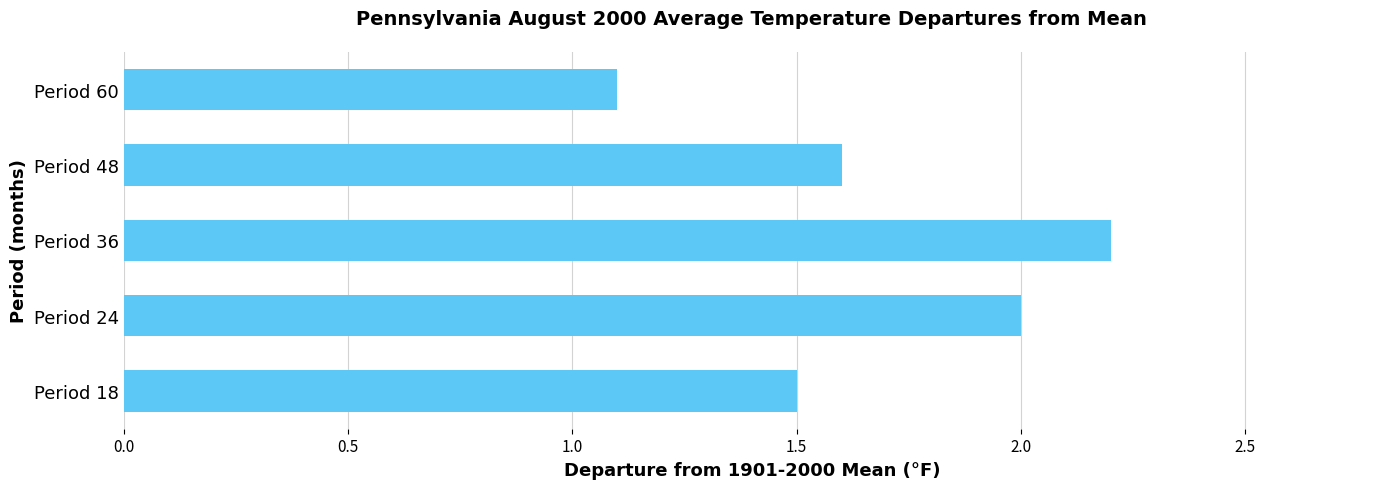

The value at Period 48 is 1.6. True or false?

True